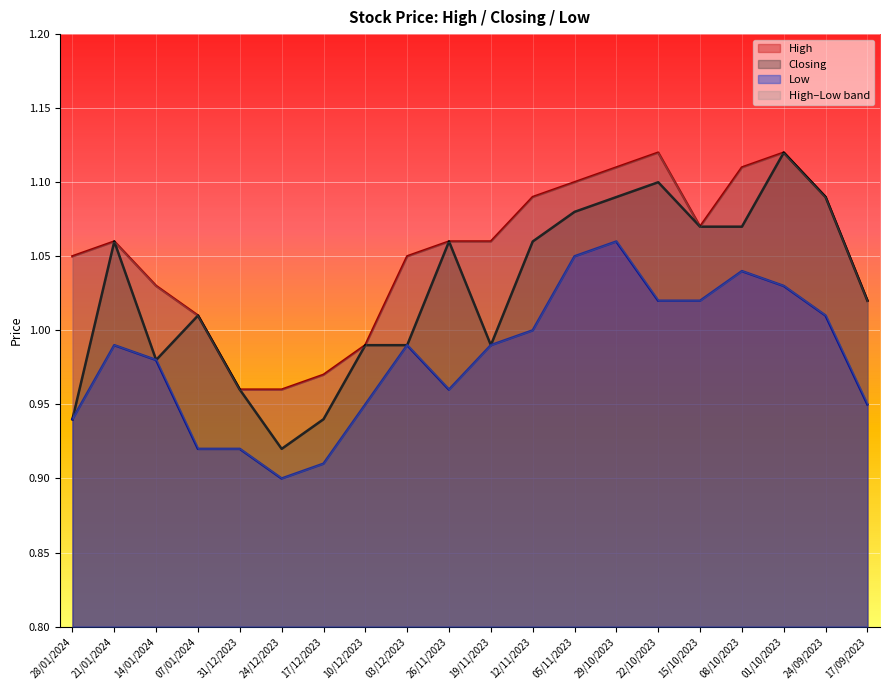

What is the difference between the highest and lowest values at 22/10/2023?

0.1